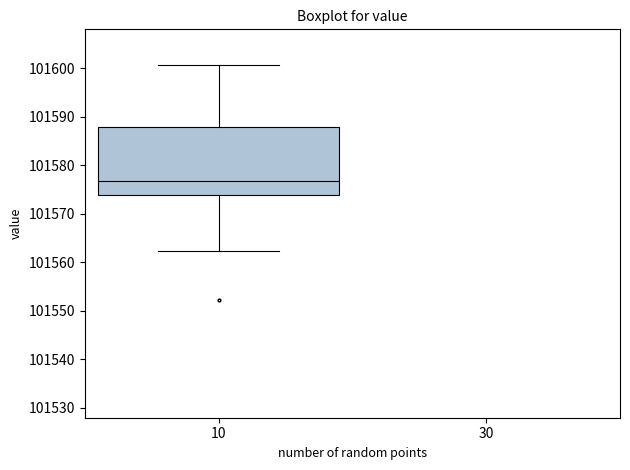

Where does the upper whisker of the box at x = 10 end on the y-axis? The values are not printed on the chart, so give them approximately, as read against the axis.

101601